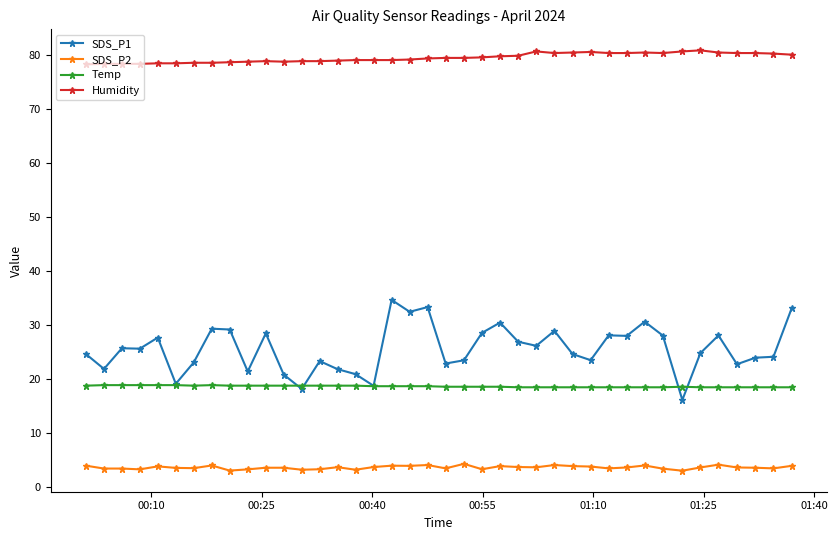

How many lines are shown in the chart?

4